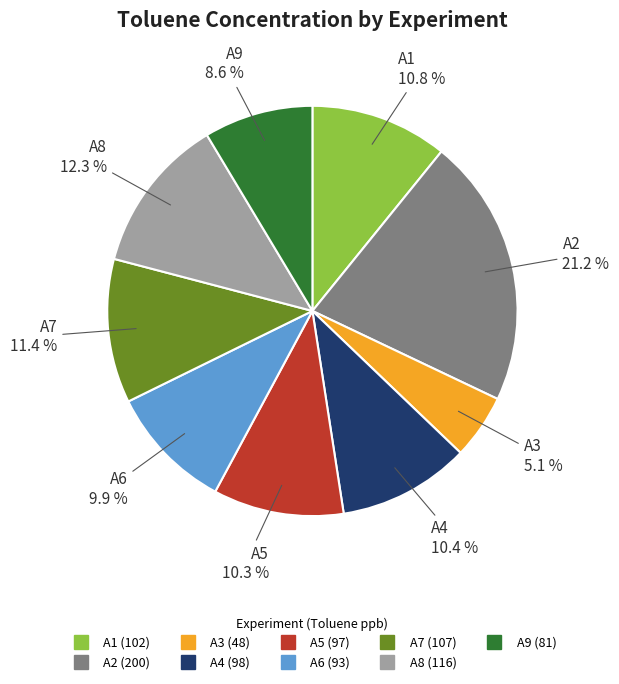

To the nearest percent, what is the combined percentage of A2 and A6?

31%